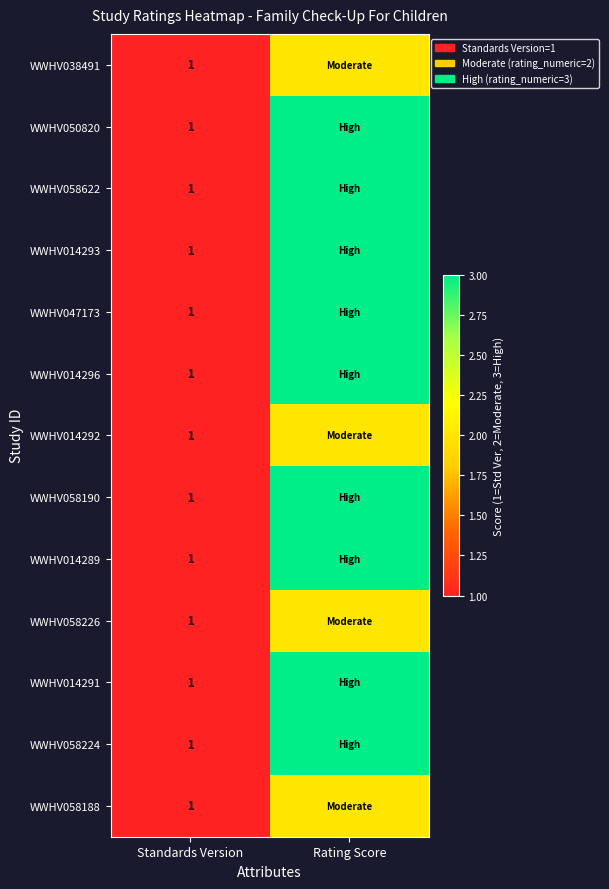

Which has a higher value, Rating Score or Standards Version?

Rating Score